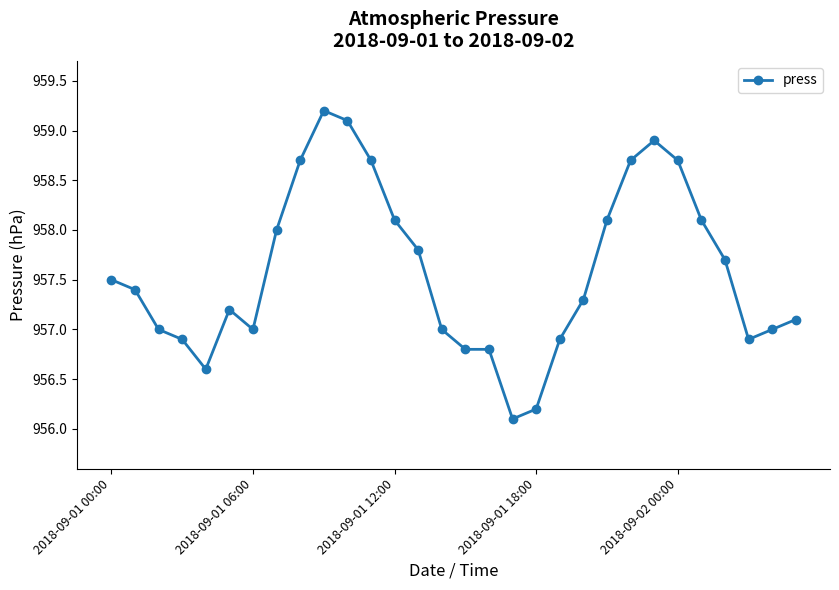

What is the difference between the maximum and minimum values?

3.1